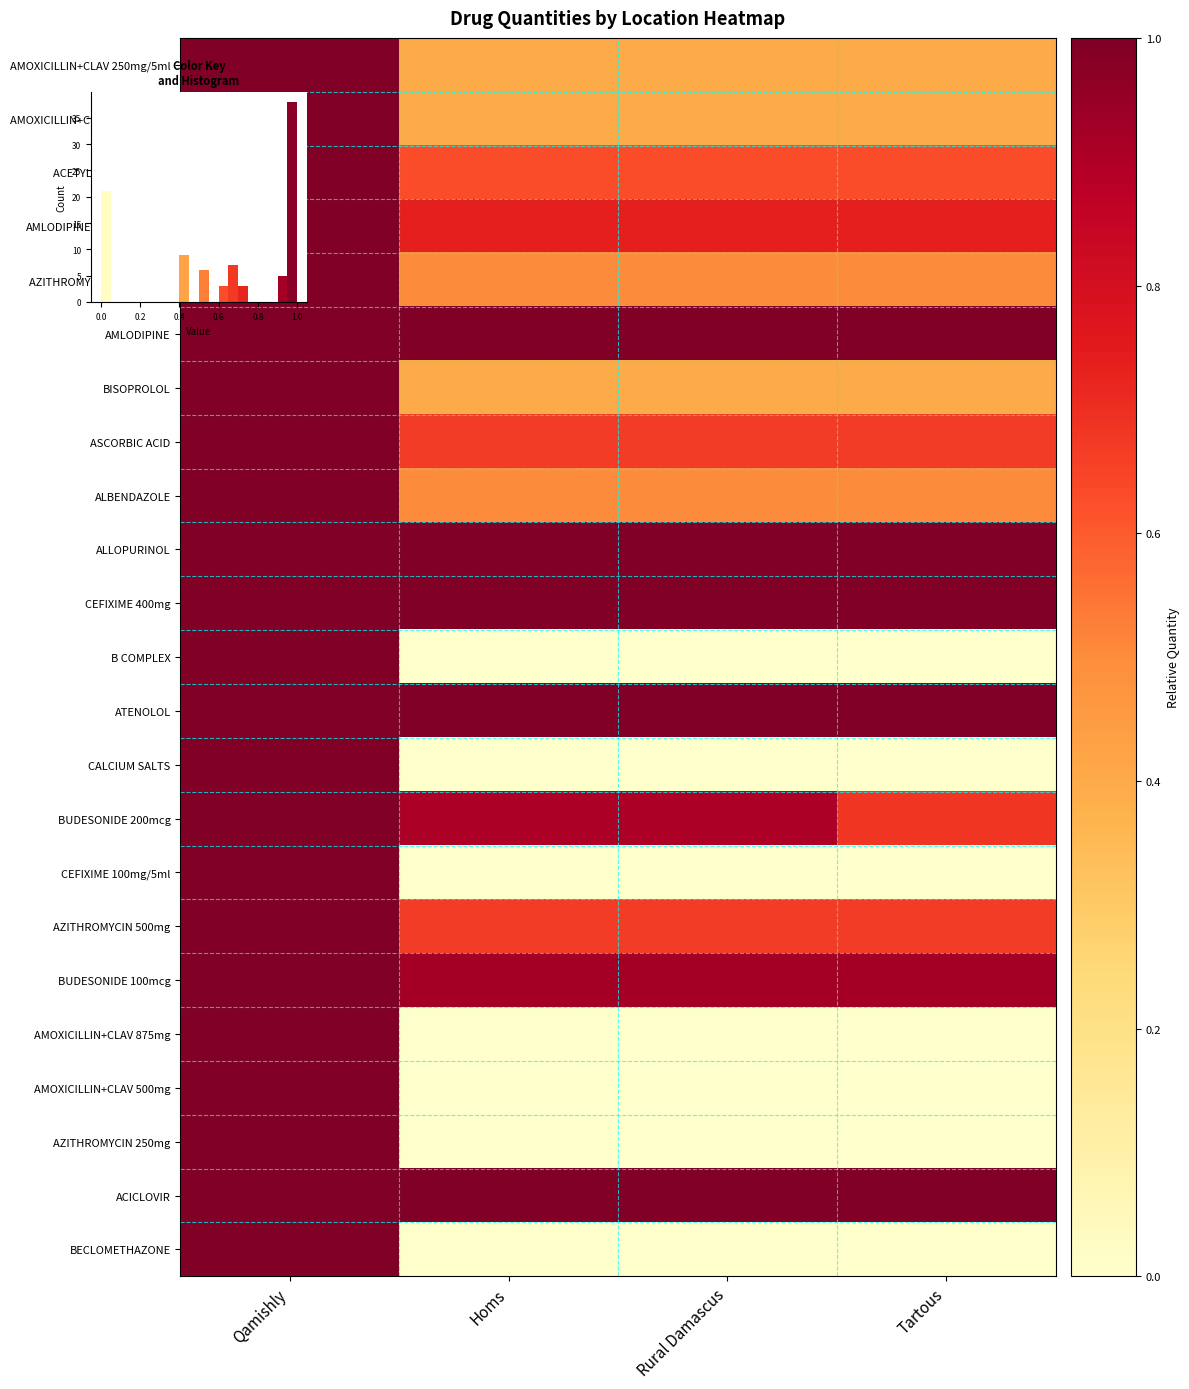

What is the total value across all series at Homs?

11.7